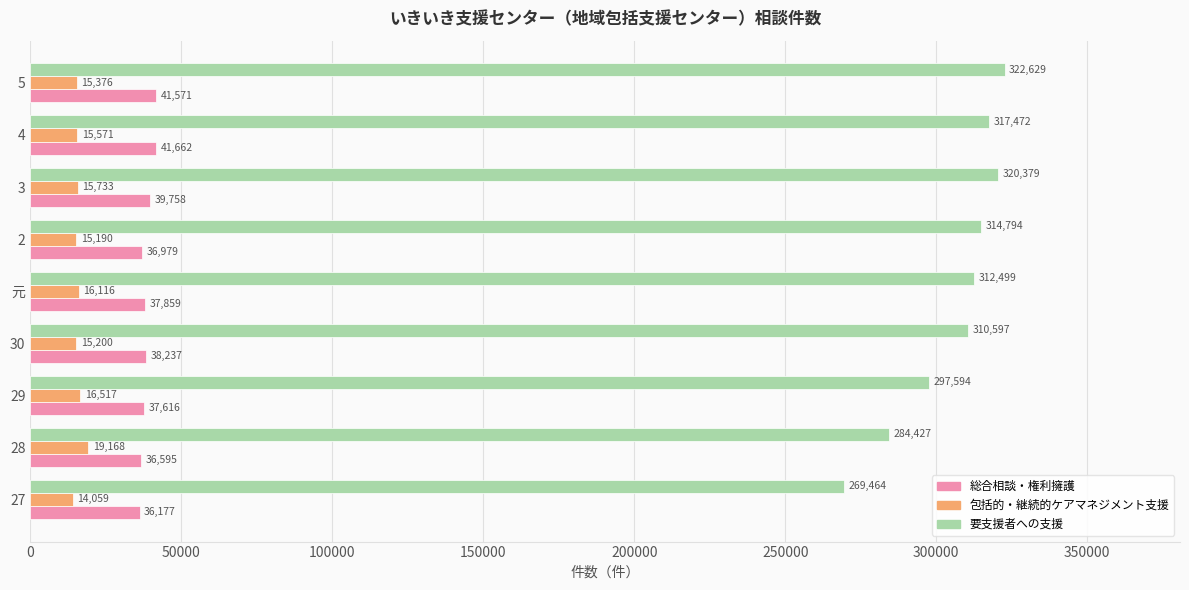

At which label is 総合相談・権利擁護 closest to 38919?

30